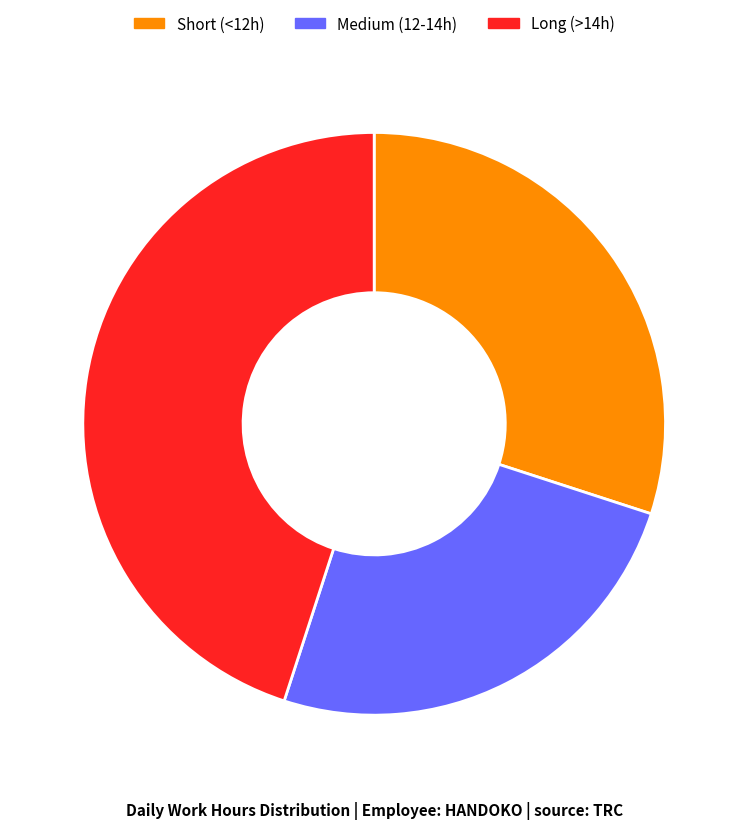

Which slice is the smallest?

Medium (12-14h)